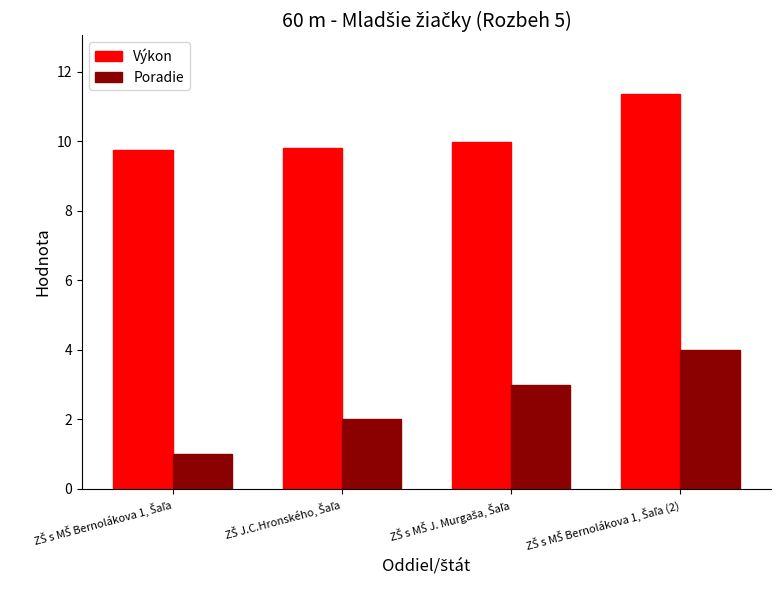

What is the value of the Výkon bar at the 1st from the left?

9.8